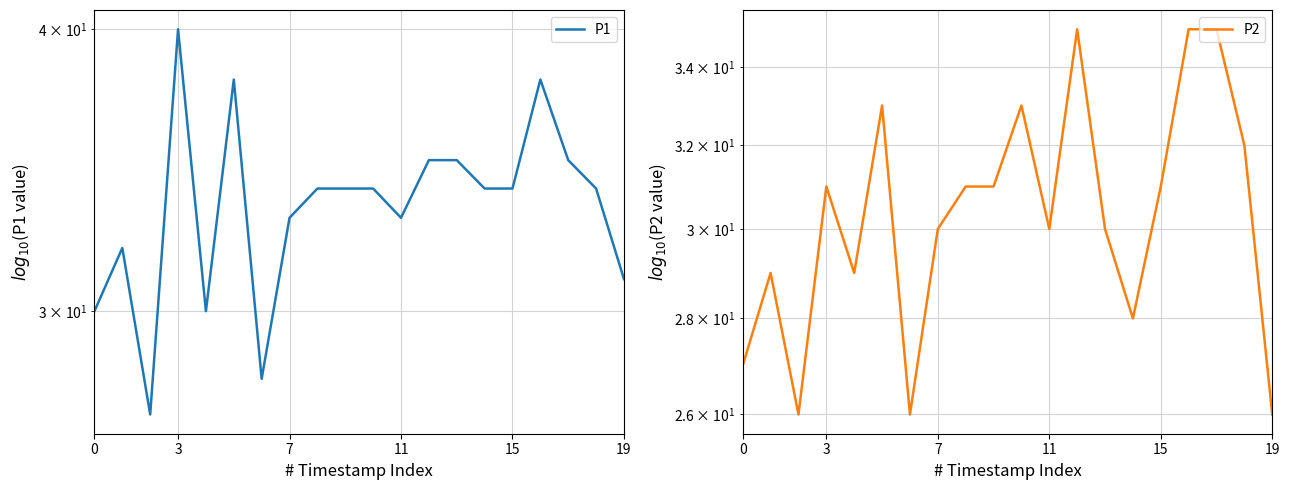

At how many categories does at least one series exceed 33?

12